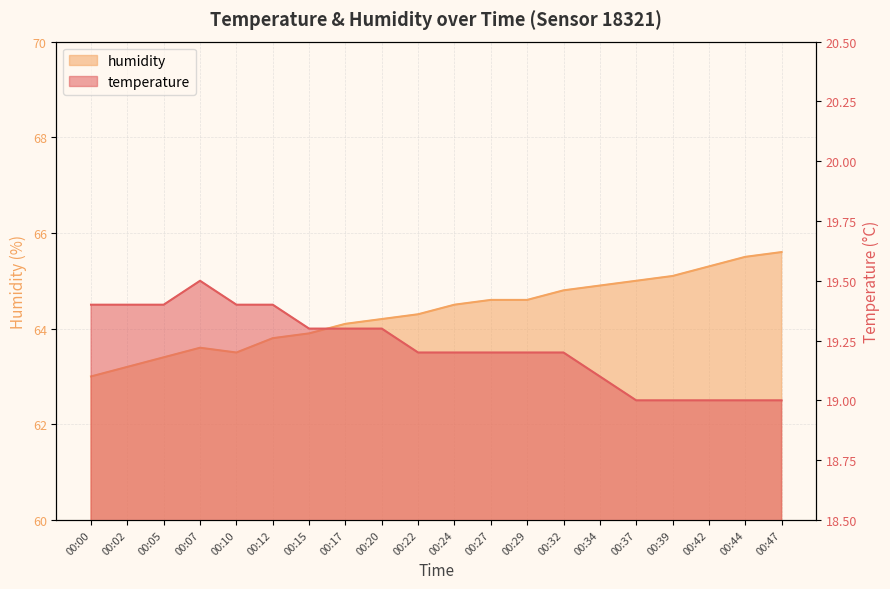

In humidity, how many points are higher than both neighbors (excluding endpoints)?

1